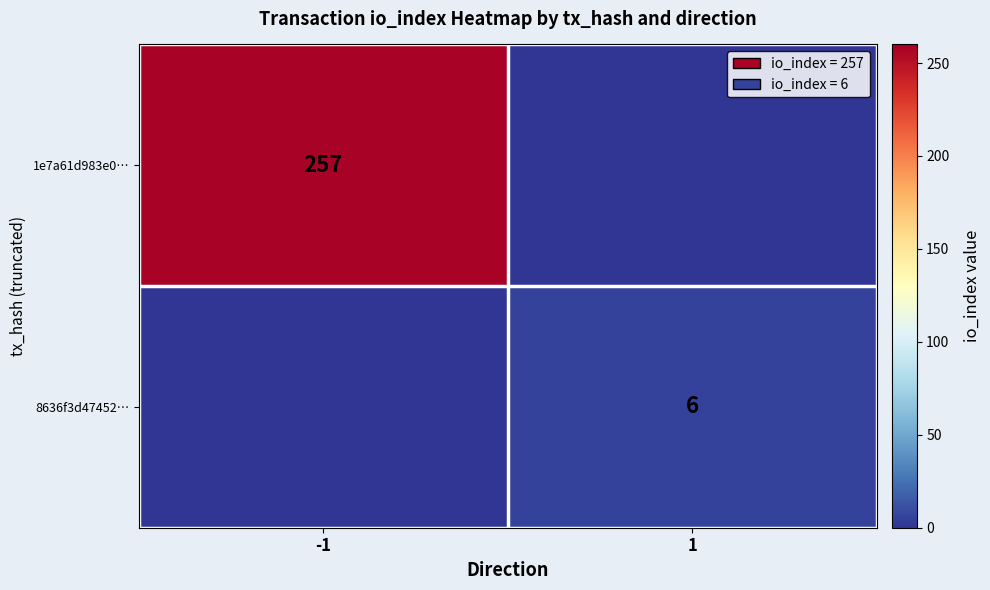

How many data points does each series have?

2